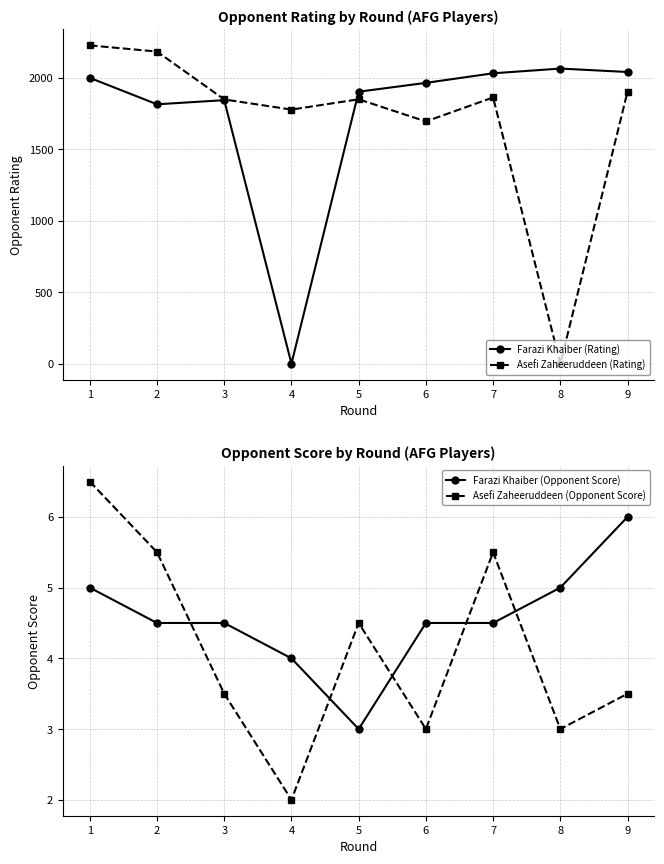

After their last crossing, which series has the higher values: Asefi Zaheeruddeen (Opponent Score) or Asefi Zaheeruddeen (Rating)?

Asefi Zaheeruddeen (Rating)